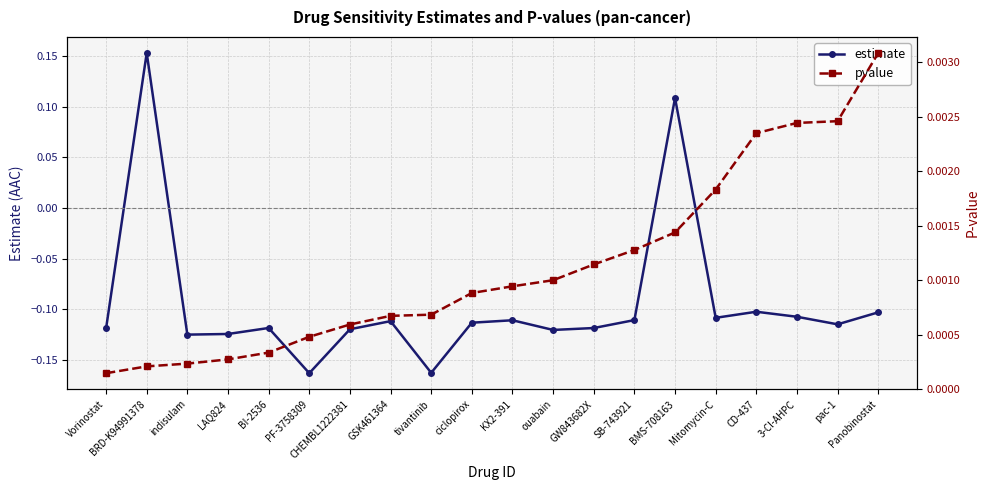

True or false: estimate and pvalue cross at least once.

True